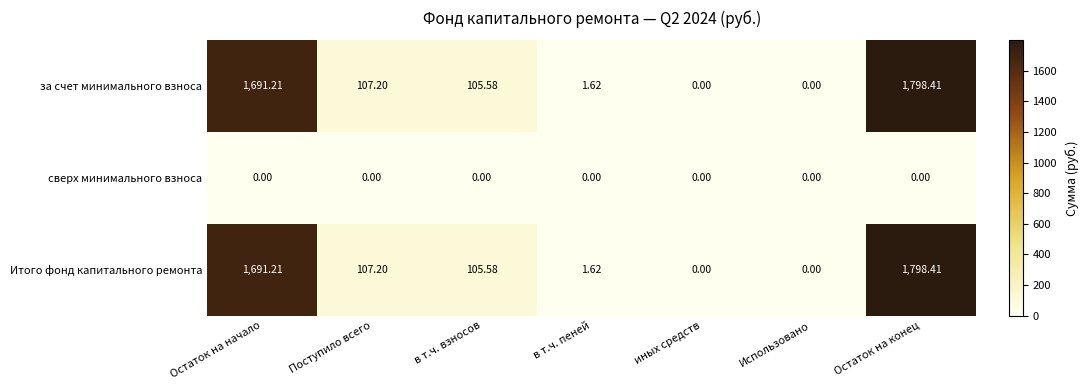

At which category is the sum across all series the highest?

Остаток на конец